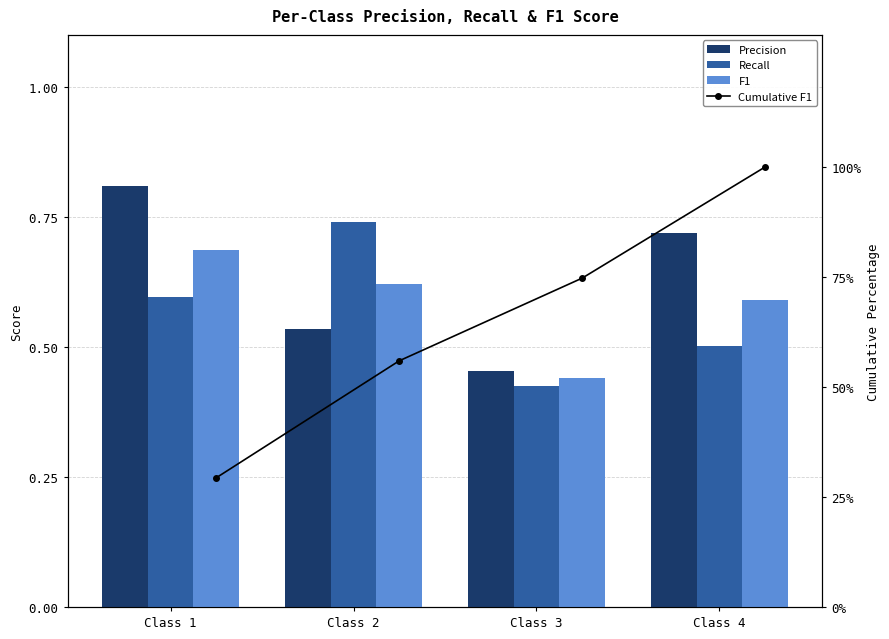

Which series has the largest range (max minus min)?

Cumulative F1